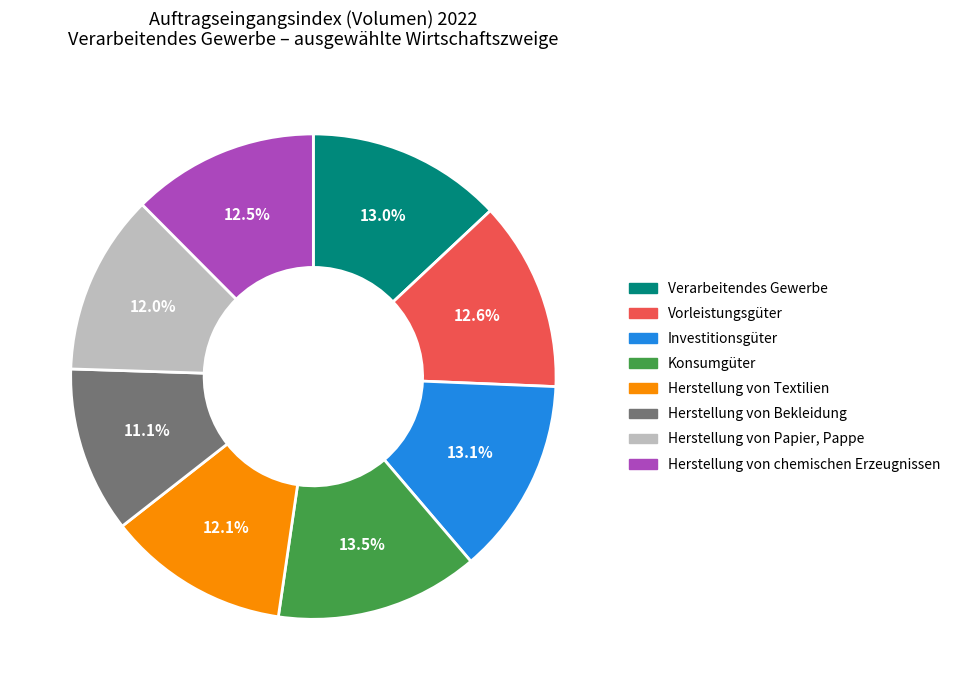

Which has a higher value, Herstellung von Textilien or Vorleistungsgüter?

Vorleistungsgüter